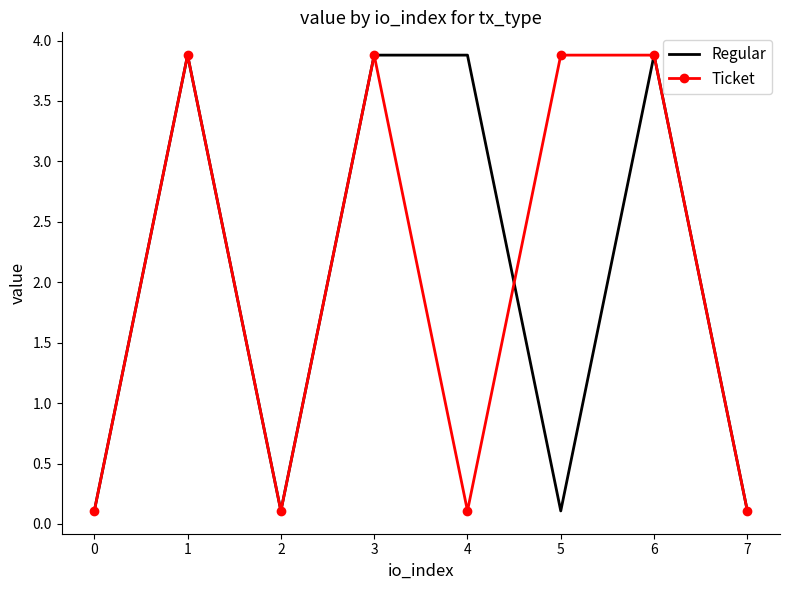

What is the sum of all Ticket values?

16.0